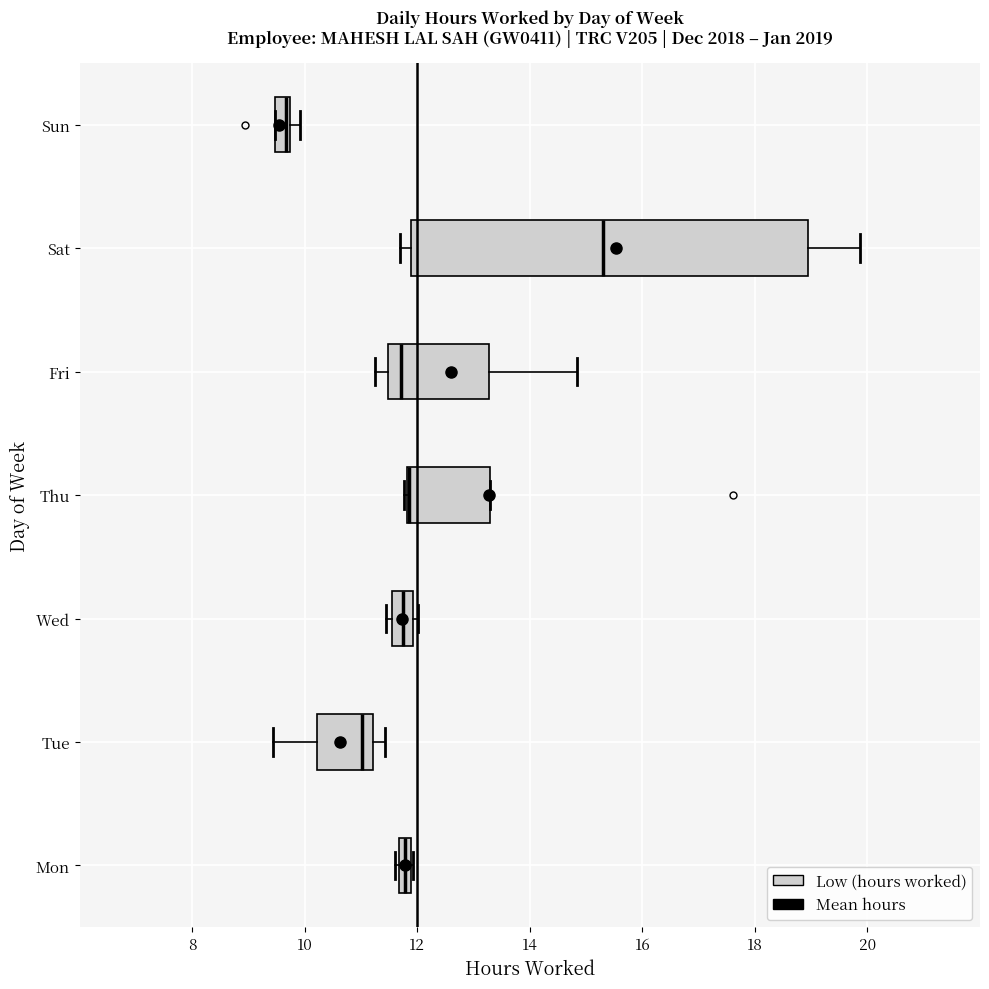

Where is the left edge of the box for Sun on the x-axis? The values are not printed on the chart, so give them approximately, as read against the axis.

9.4